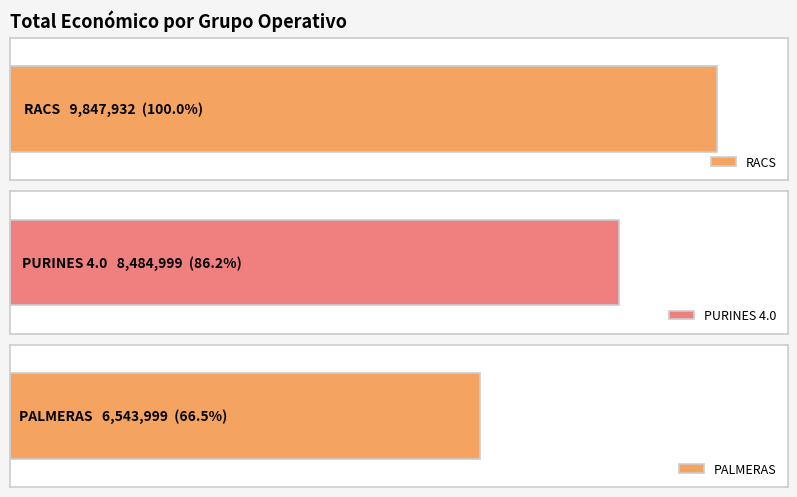

Are the bars grouped side by side (vs. stacked)?

No